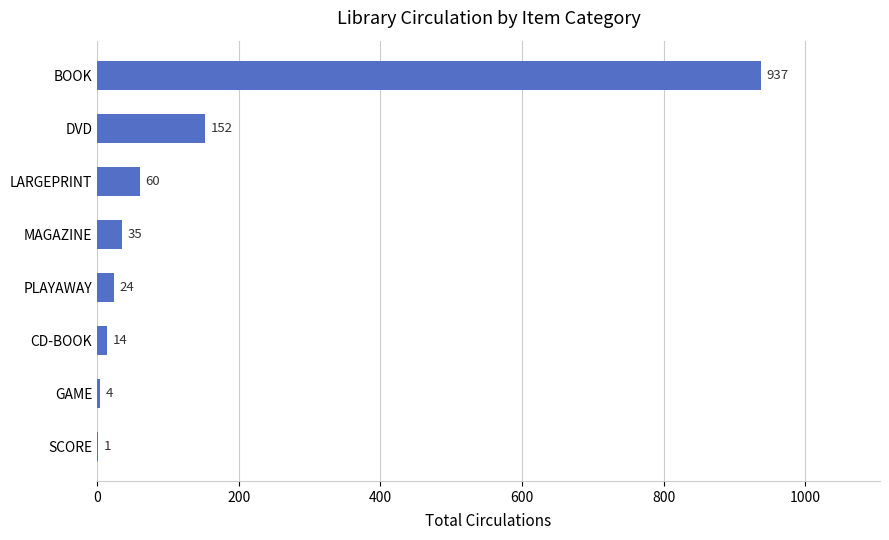

True or false: the data shows 24 at PLAYAWAY.

True